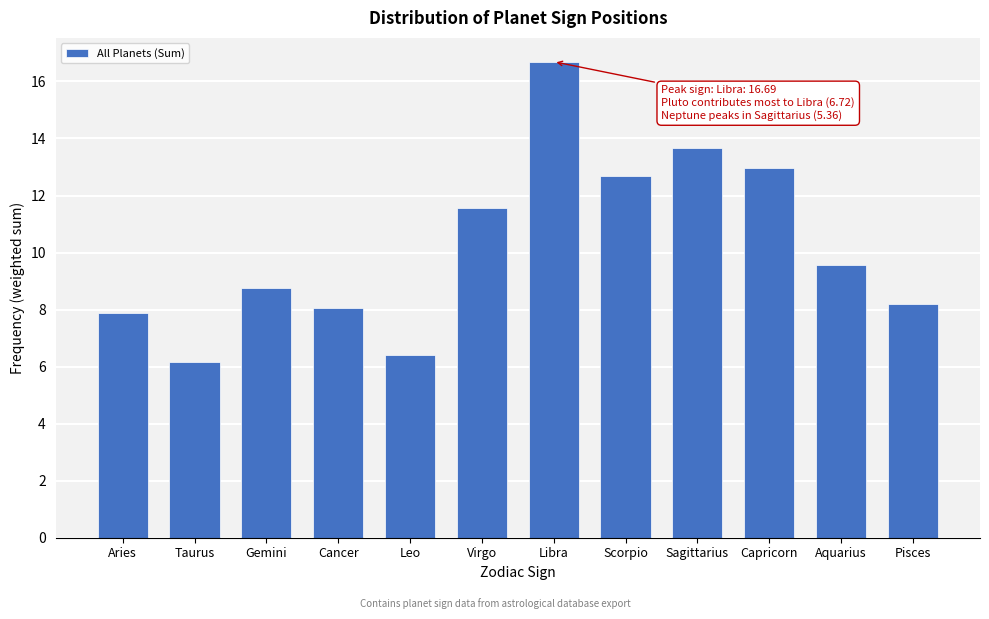

Reading left to right, transcribe all the data shown in this chart.

Aries=7.9	Taurus=6.2	Gemini=8.7	Cancer=8.0	Leo=6.4	Virgo=11.6	Libra=16.7	Scorpio=12.7	Sagittarius=13.7	Capricorn=13.0	Aquarius=9.6	Pisces=8.2